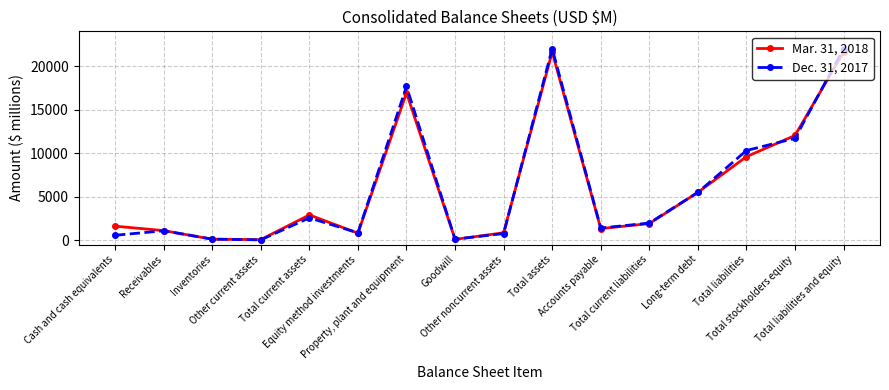

List the series in order of their overall mean, highest first.

Dec. 31, 2017, Mar. 31, 2018